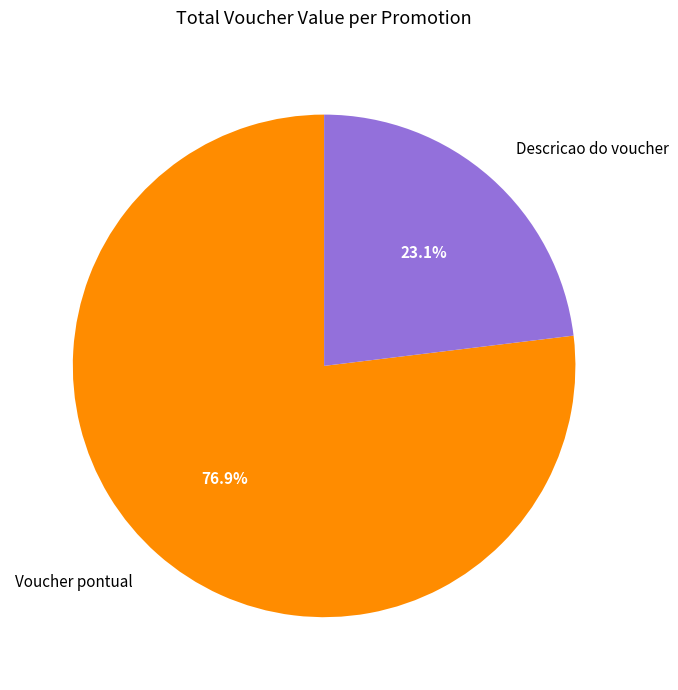

What is the ratio of the value at Voucher pontual to the value at Descricao do voucher?

3.3